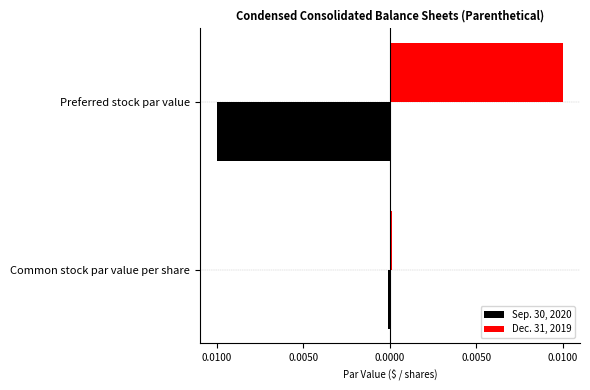

What are all the series names shown in the legend?

Sep. 30, 2020, Dec. 31, 2019